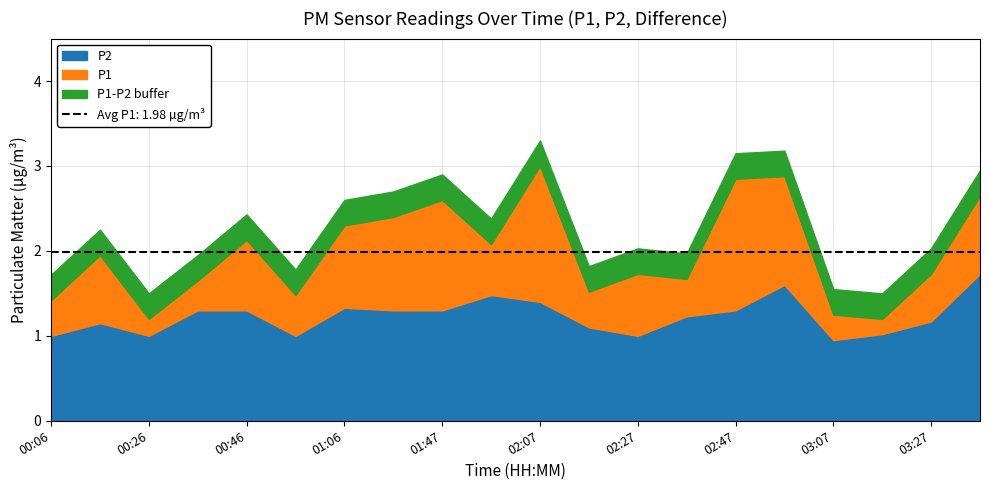

At which category is the sum across all series the highest?

02:07